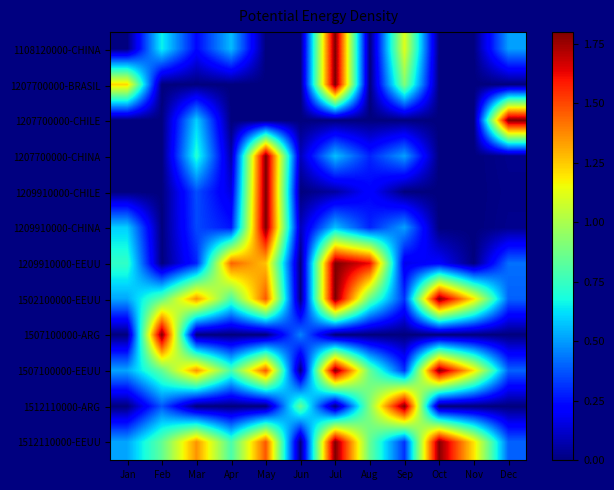

At which category does the chart reach its minimum across all series?

Jan